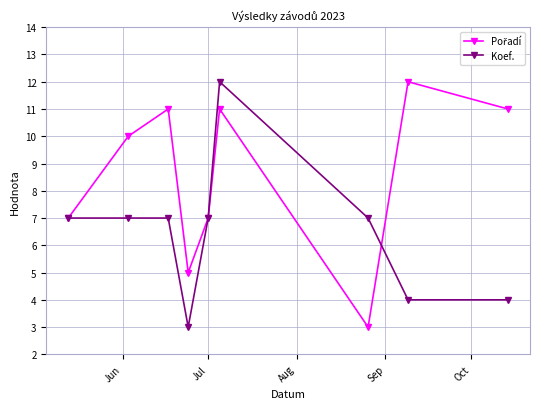

What is the value of the Koef. point at the 6th from the left?

12